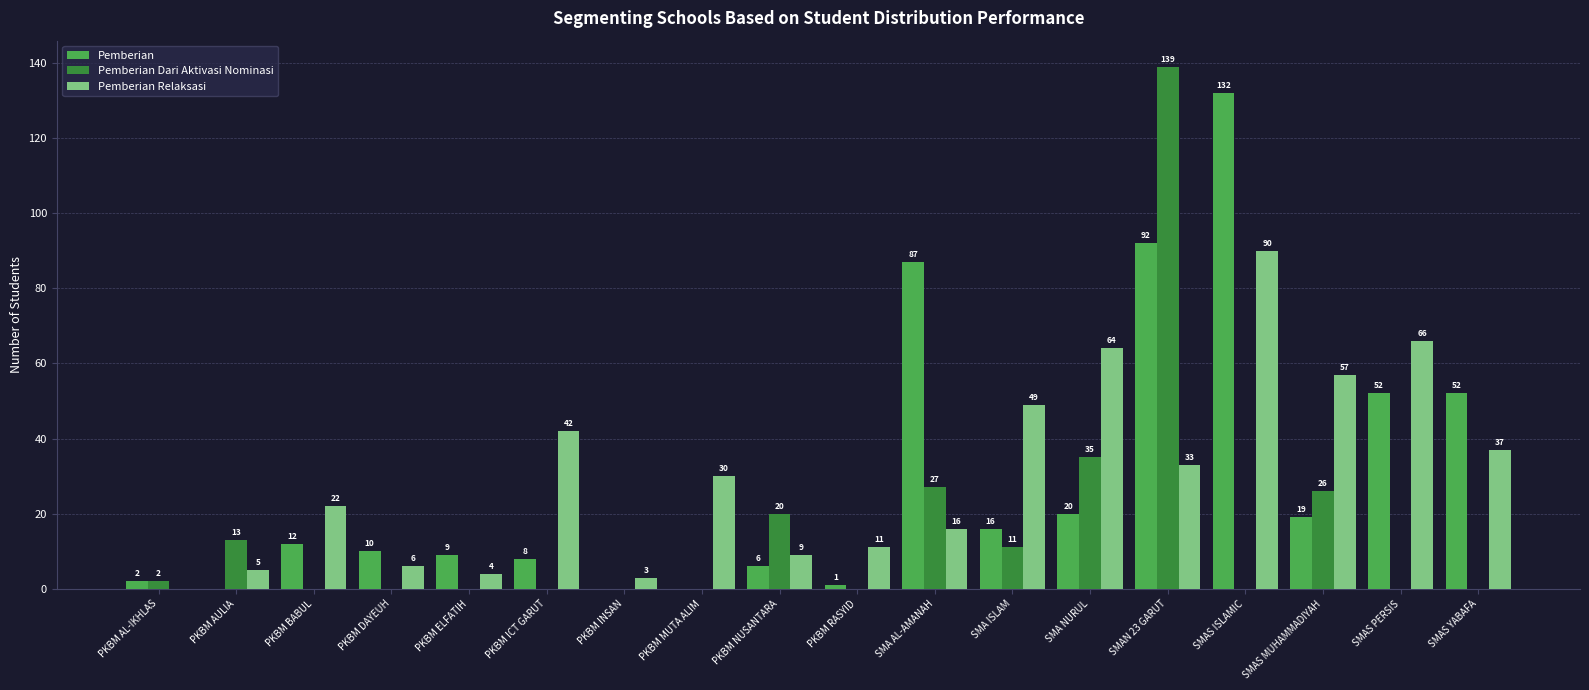

The Pemberian Dari Aktivasi Nominasi series shows 13 at PKBM AULIA. True or false?

True